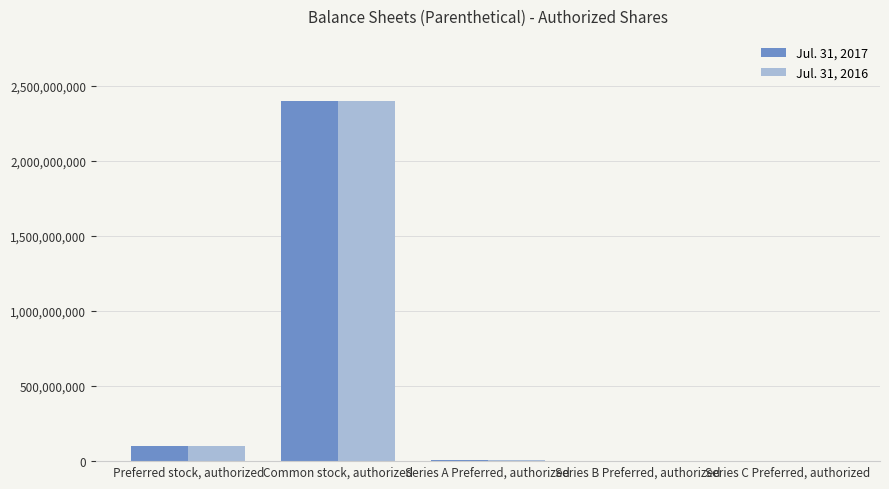

The value of Jul. 31, 2017 at Common stock, authorized is 1085957403. True or false?

False